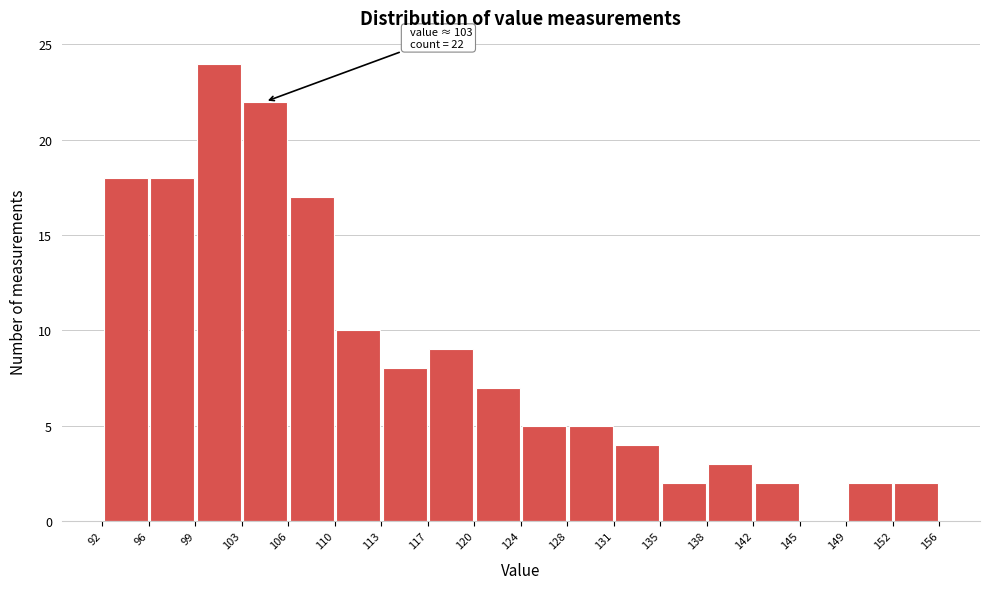

Which range on the x-axis has the tallest bar?

99 to 103